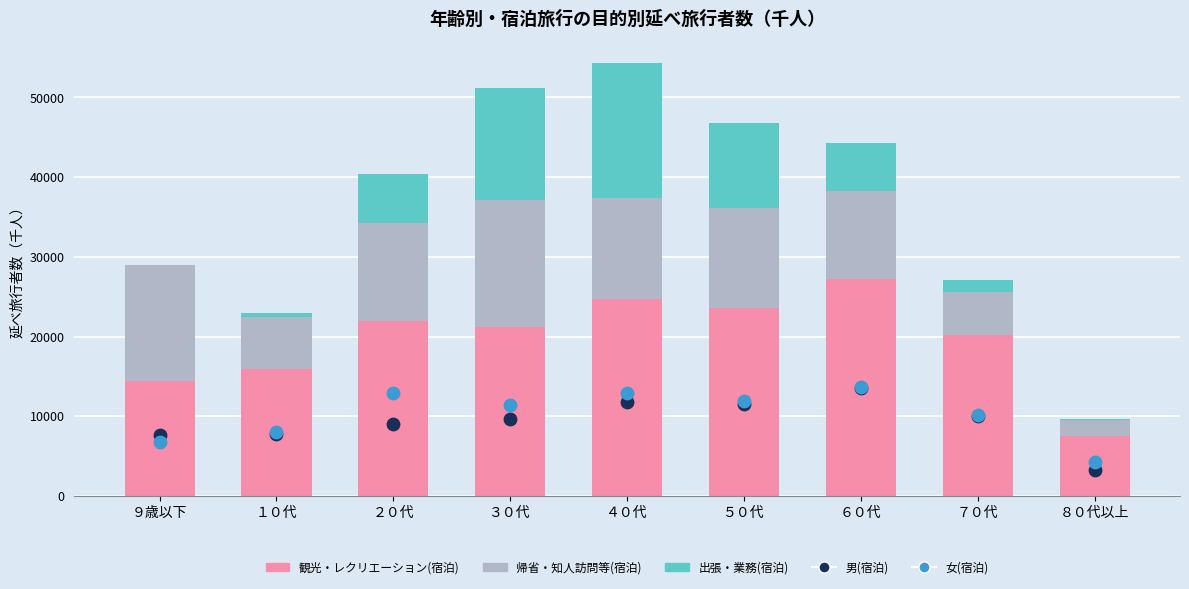

Which series contains the lowest Y value?

出張・業務(宿泊)